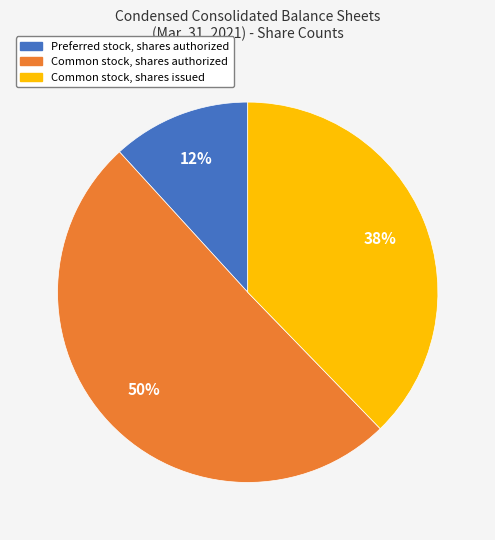

How many segments does this pie chart have?

3